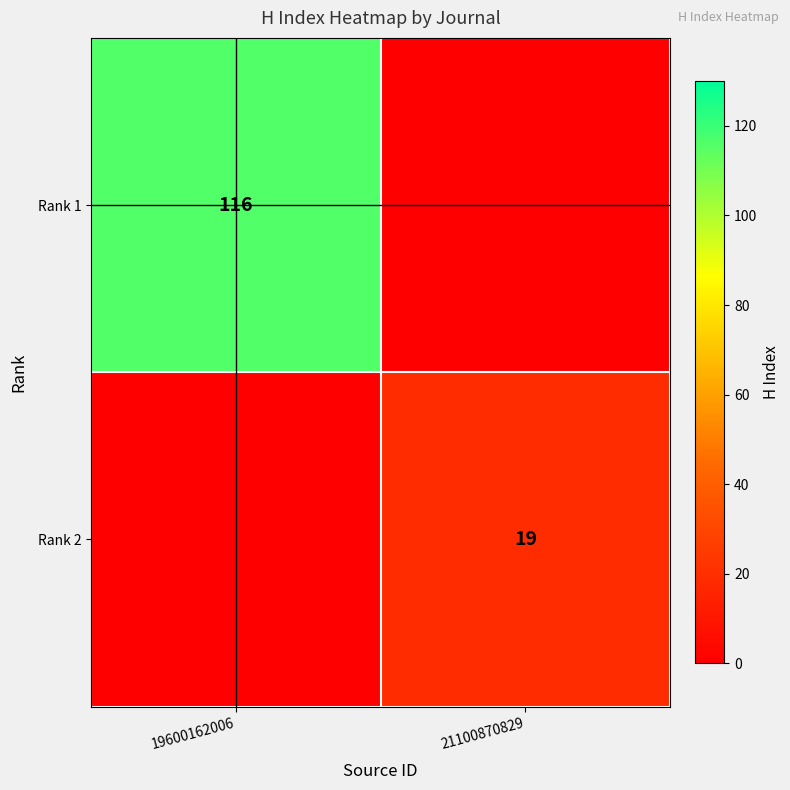

The Rank 1 series shows 157 at 19600162006. True or false?

False